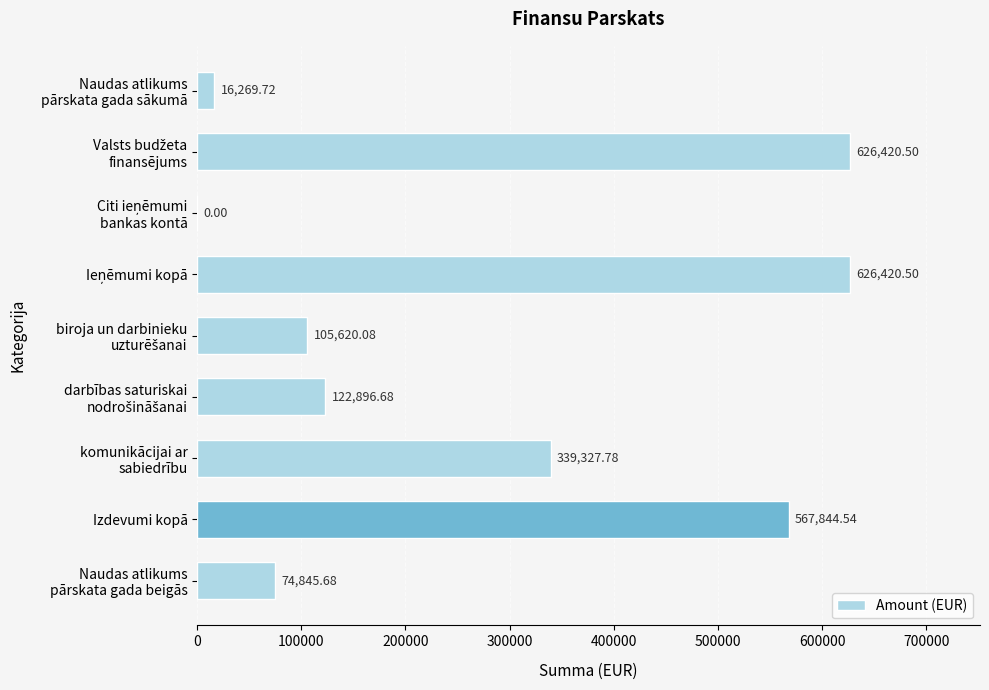

What is the sum of all values?

2479645.5